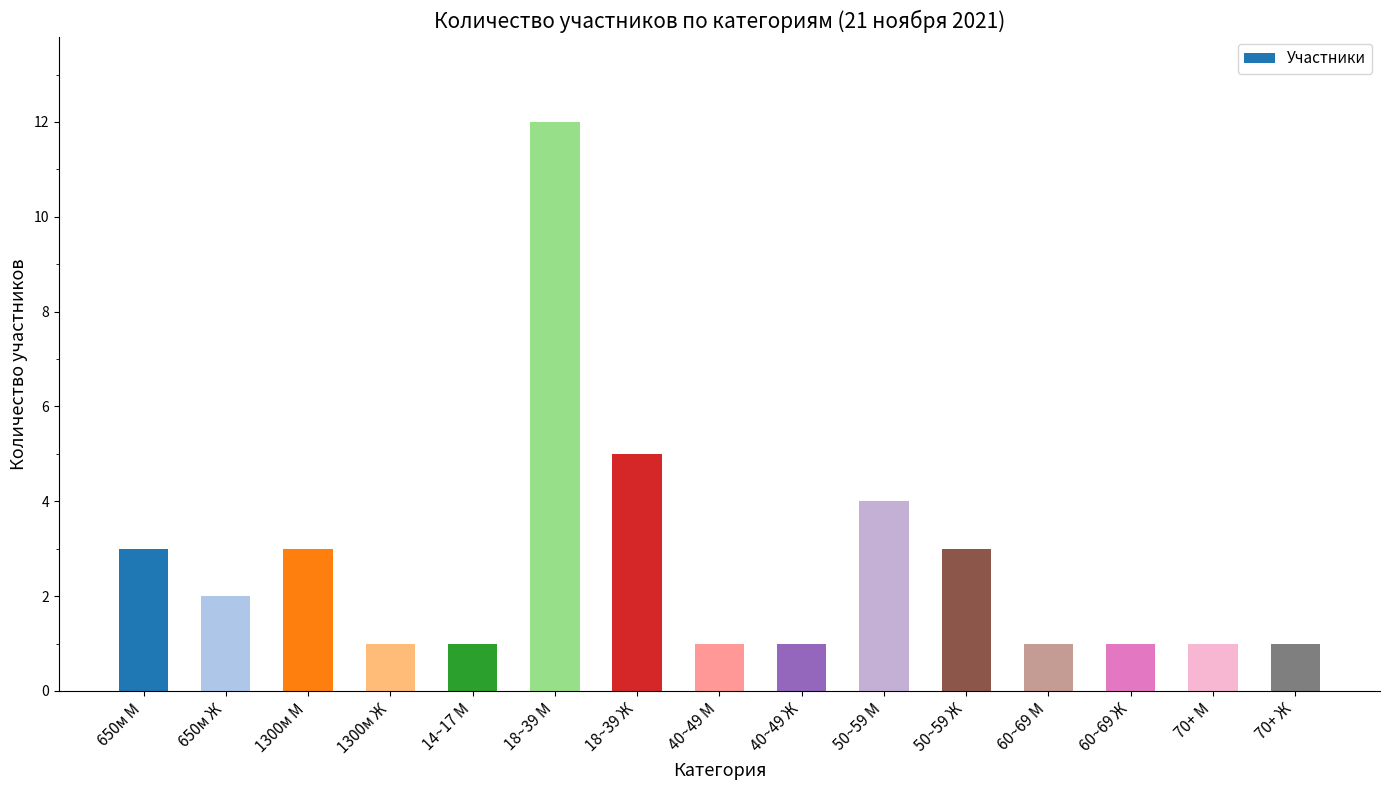

What is the smallest value displayed?

1